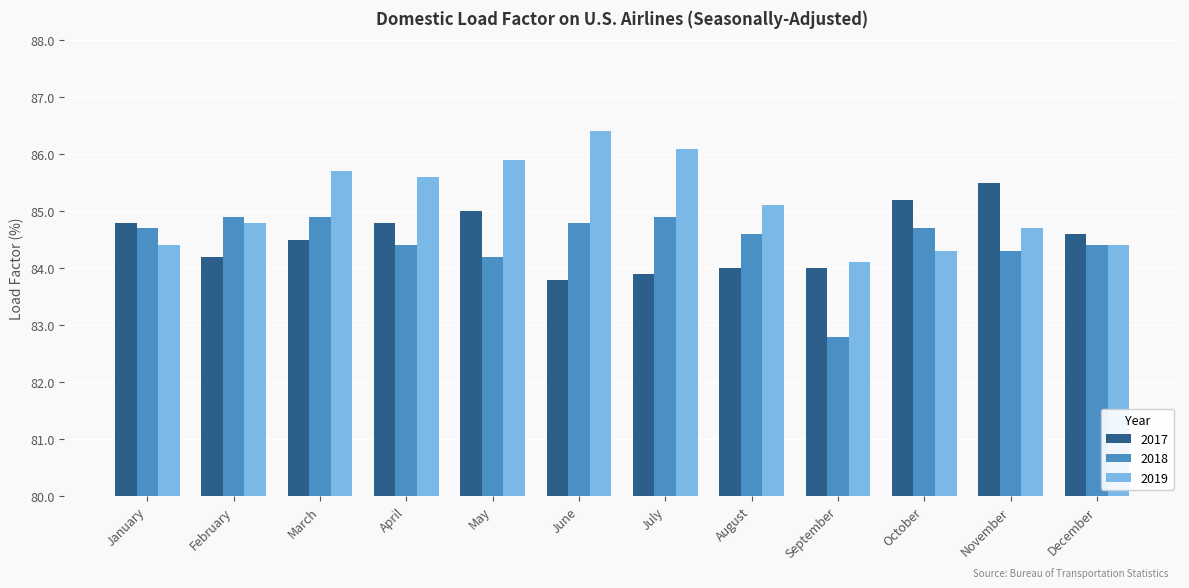

What is the value of the 2018 bar at the 1st from the left?

84.7